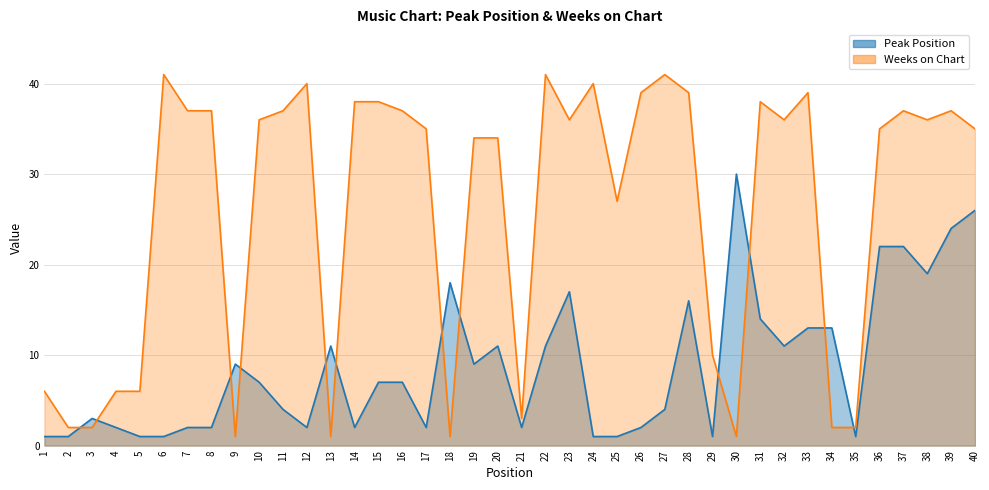

Reading left to right, extract all data points from this chart.

Peak Position: 1=1	2=1	3=3	4=2	5=1	6=1	7=2	8=2	9=9	10=7	11=4	12=2	13=11	14=2	15=7	16=7	17=2	18=18	19=9	20=11	21=2	22=11	23=17	24=1	25=1	26=2	27=4	28=16	29=1	30=30	31=14	32=11	33=13	34=13	35=1	36=22	37=22	38=19	39=24	40=26
Weeks on Chart: 1=6	2=2	3=2	4=6	5=6	6=41	7=37	8=37	9=1	10=36	11=37	12=40	13=1	14=38	15=38	16=37	17=35	18=1	19=34	20=34	21=3	22=41	23=36	24=40	25=27	26=39	27=41	28=39	29=10	30=1	31=38	32=36	33=39	34=2	35=2	36=35	37=37	38=36	39=37	40=35